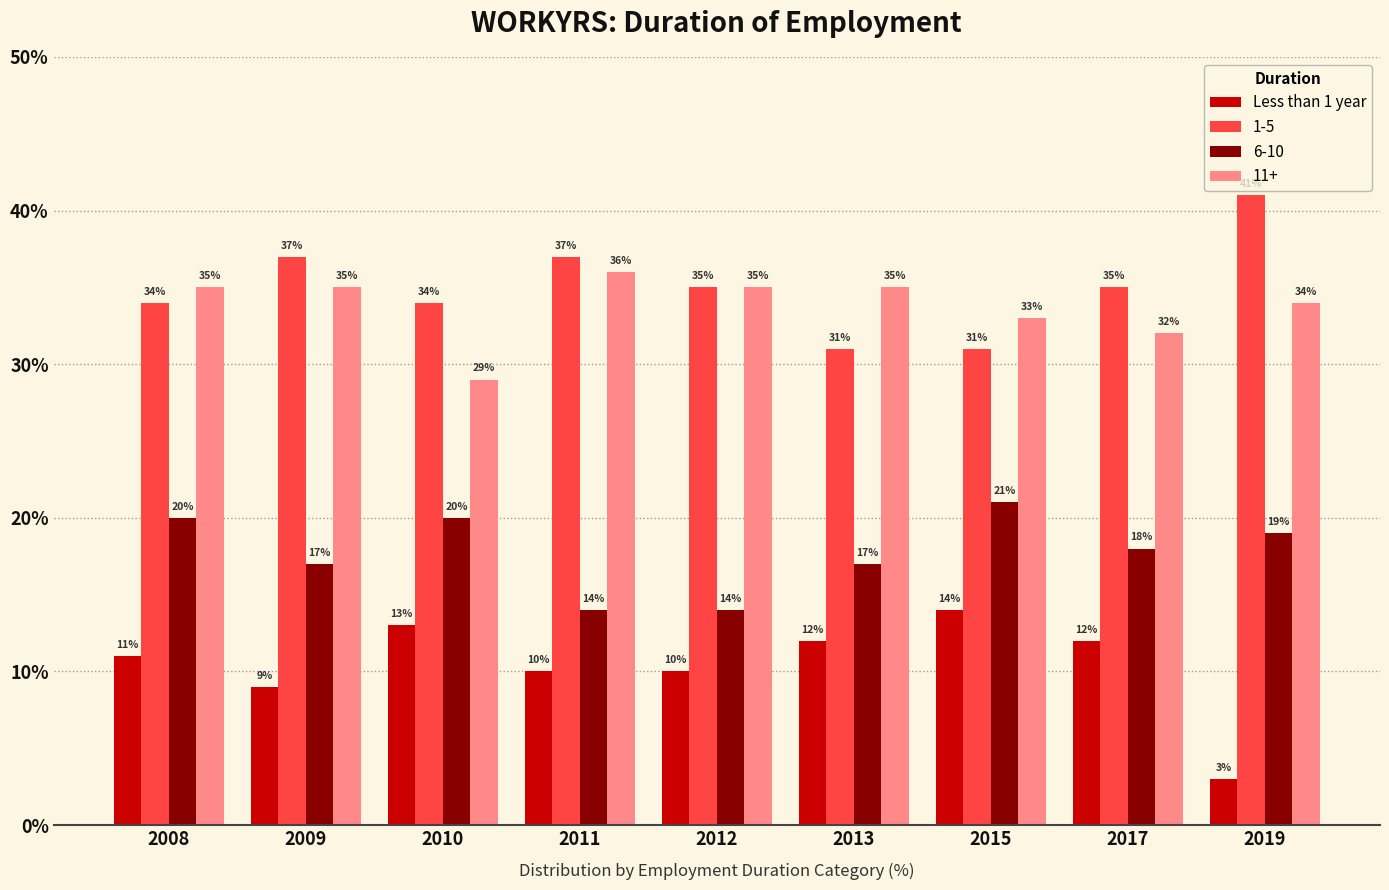

List the series in order of their peak value, highest first.

1-5, 11+, 6-10, Less than 1 year